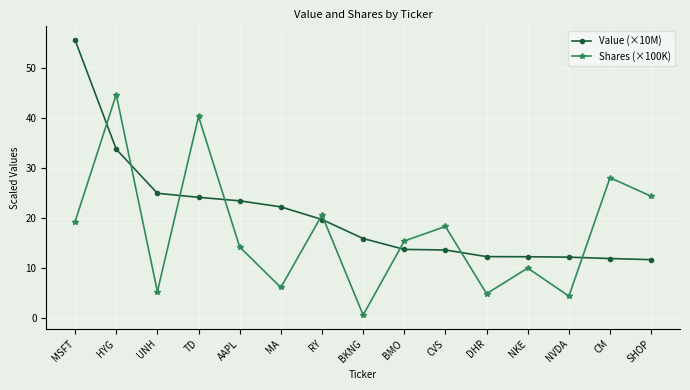

Which series changed the most between RY and BMO?

Value (×10M)